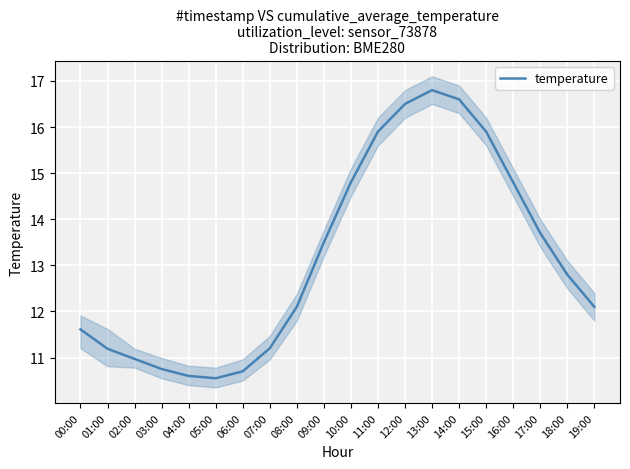

How many distinct data groups are displayed?

1